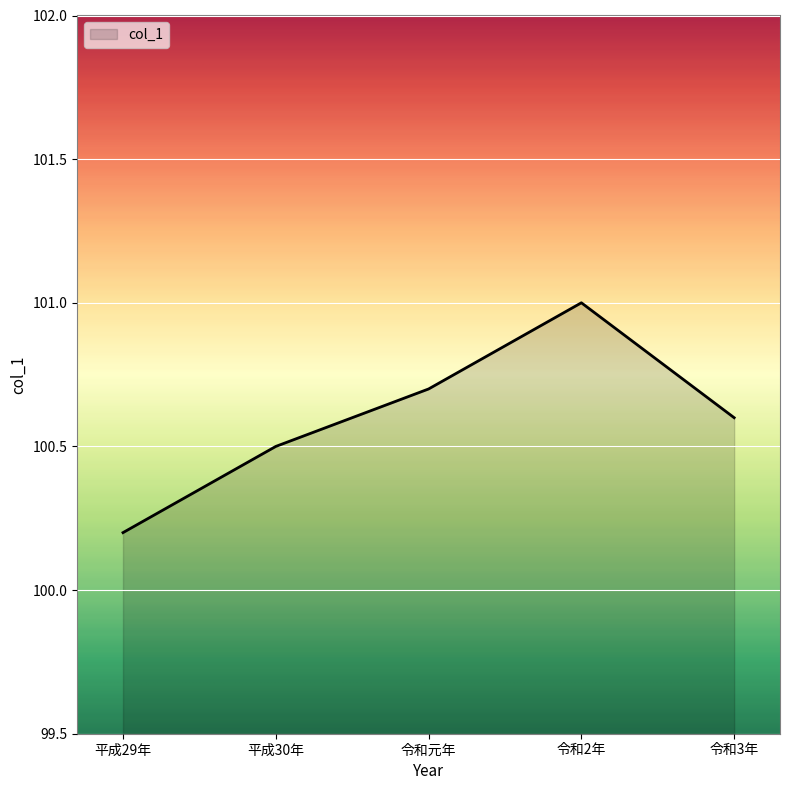

At which category does the chart reach its peak across all series?

令和2年